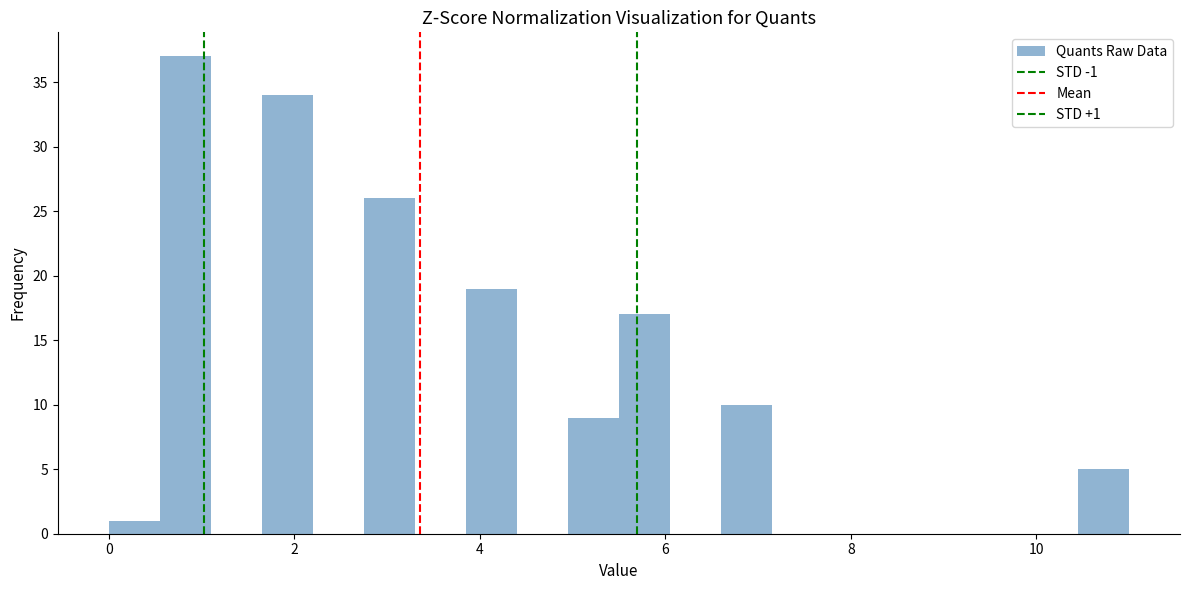

Read against the x-axis, roughly where is the centre of the tallest bar?

0.8